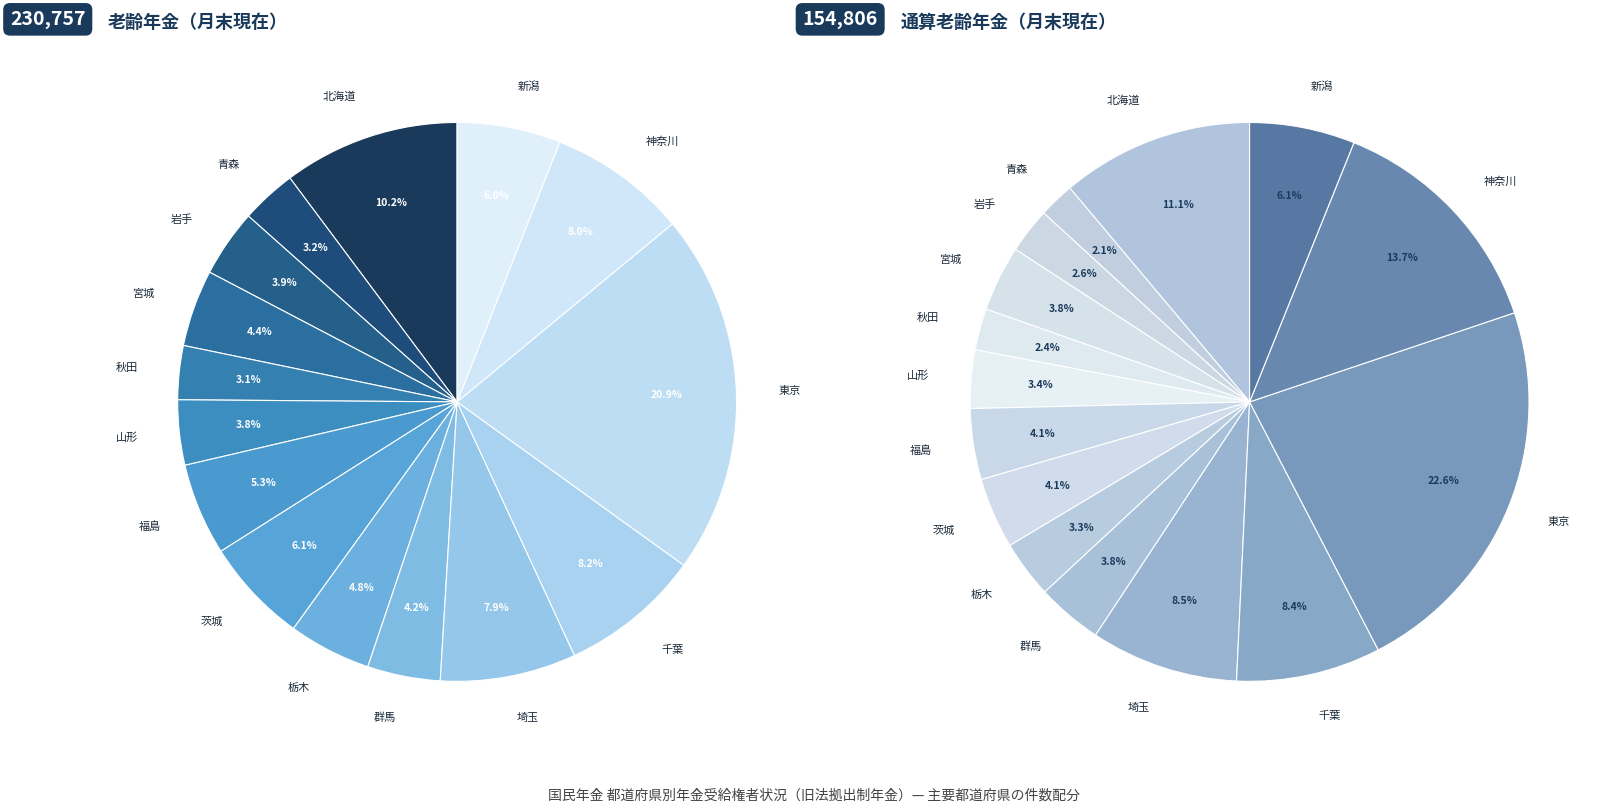

To the nearest percent, what percentage of the pie is 岩手?

4%